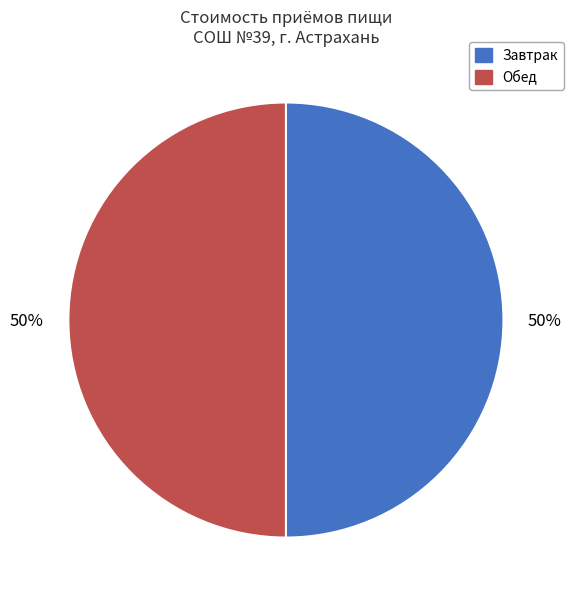

Combined, do Обед and Завтрак account for over 50%?

Yes